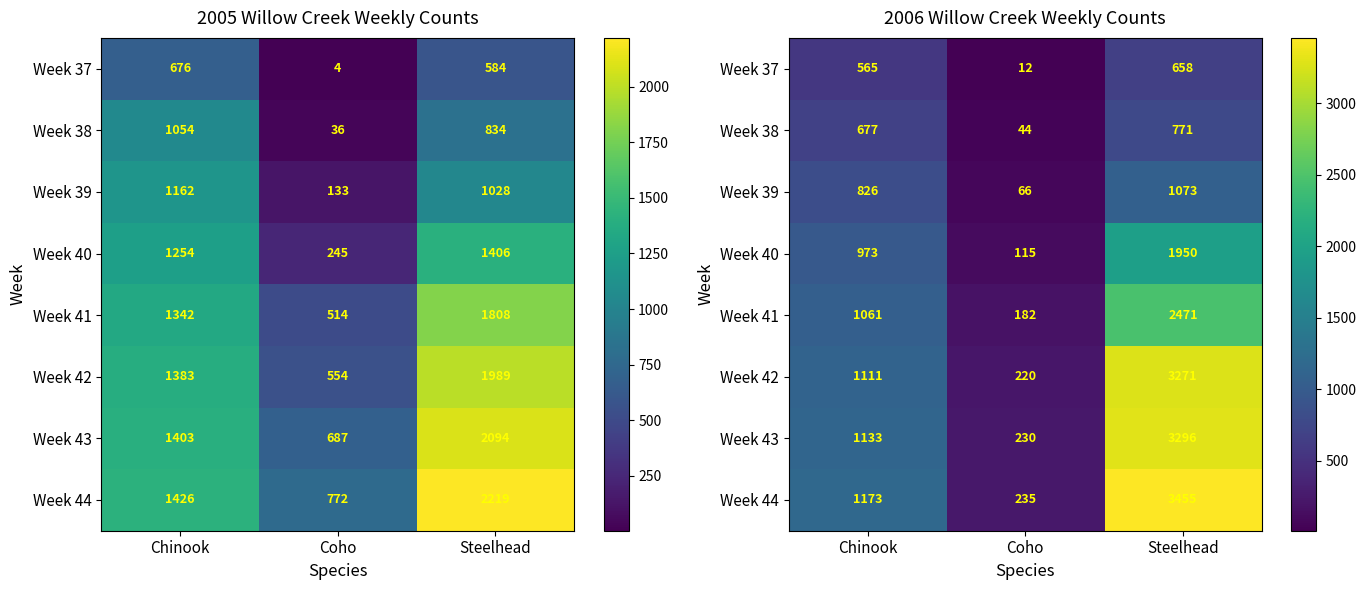

Is it true that Week 44 equals 235 at Coho?

True